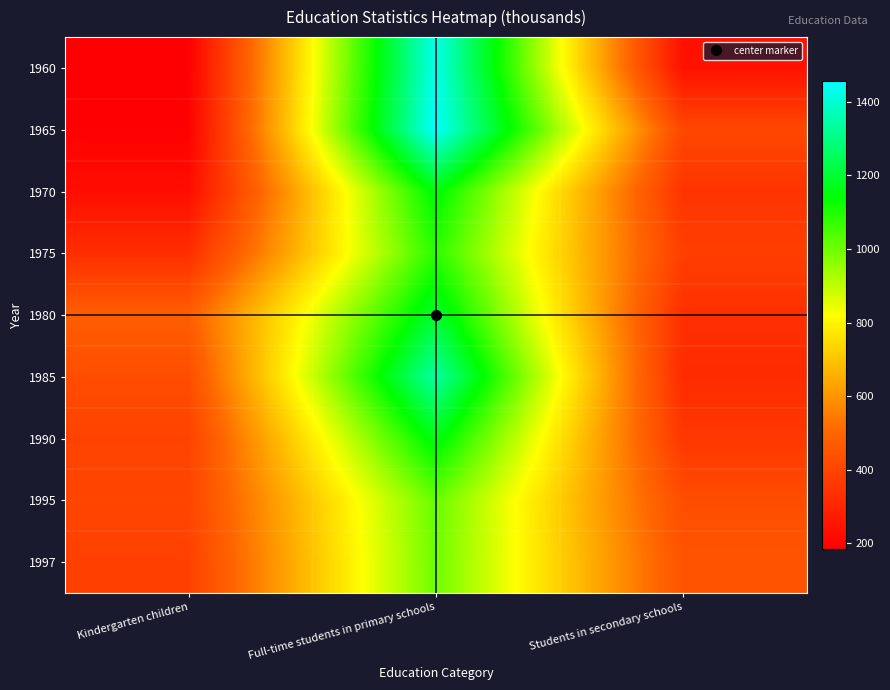

List the series in order of their peak value, lowest first.

1997, 1995, 1975, 1970, 1990, 1980, 1985, 1960, 1965